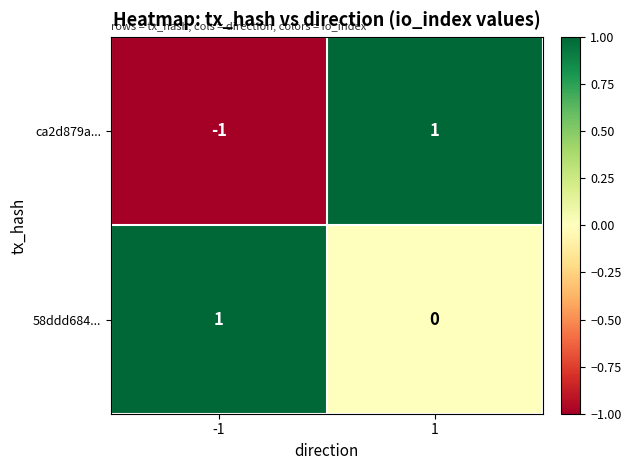

The value of 58ddd684... at -1 is 1. True or false?

True